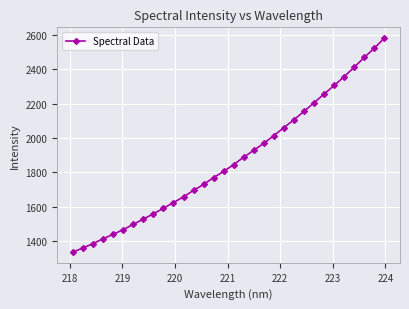

What is the smallest value displayed?

1335.3